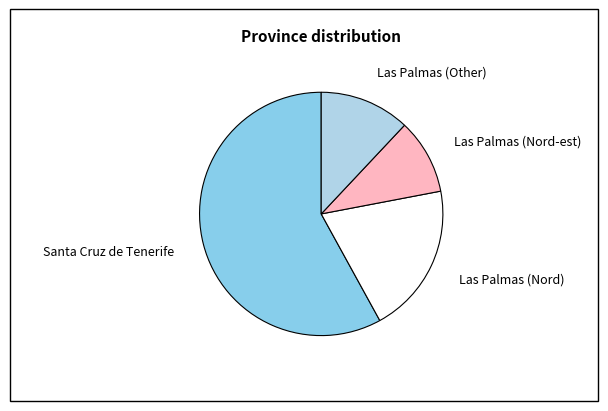

Is it true that Las Palmas (Nord) is 33% of the pie?

False